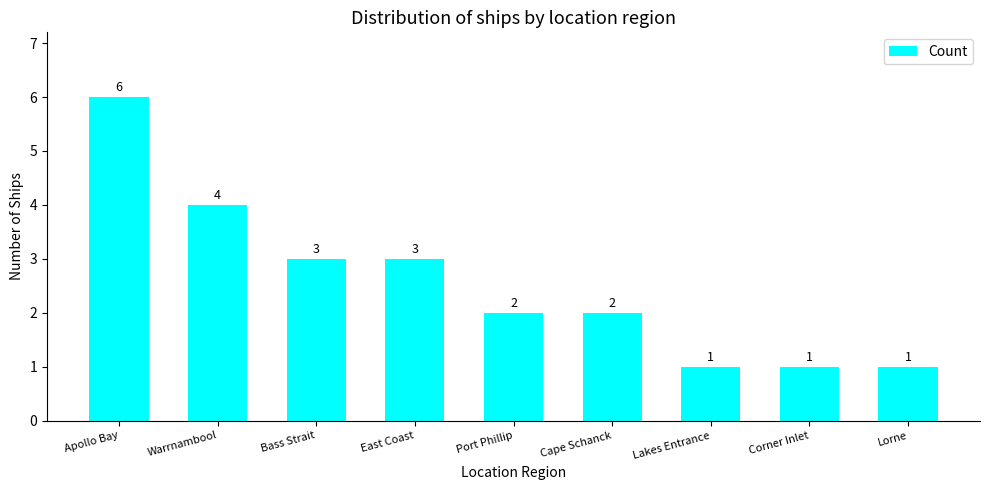

Reading right to left, transcribe all the data shown in this chart.

1	1	1	2	2	3	3	4	6